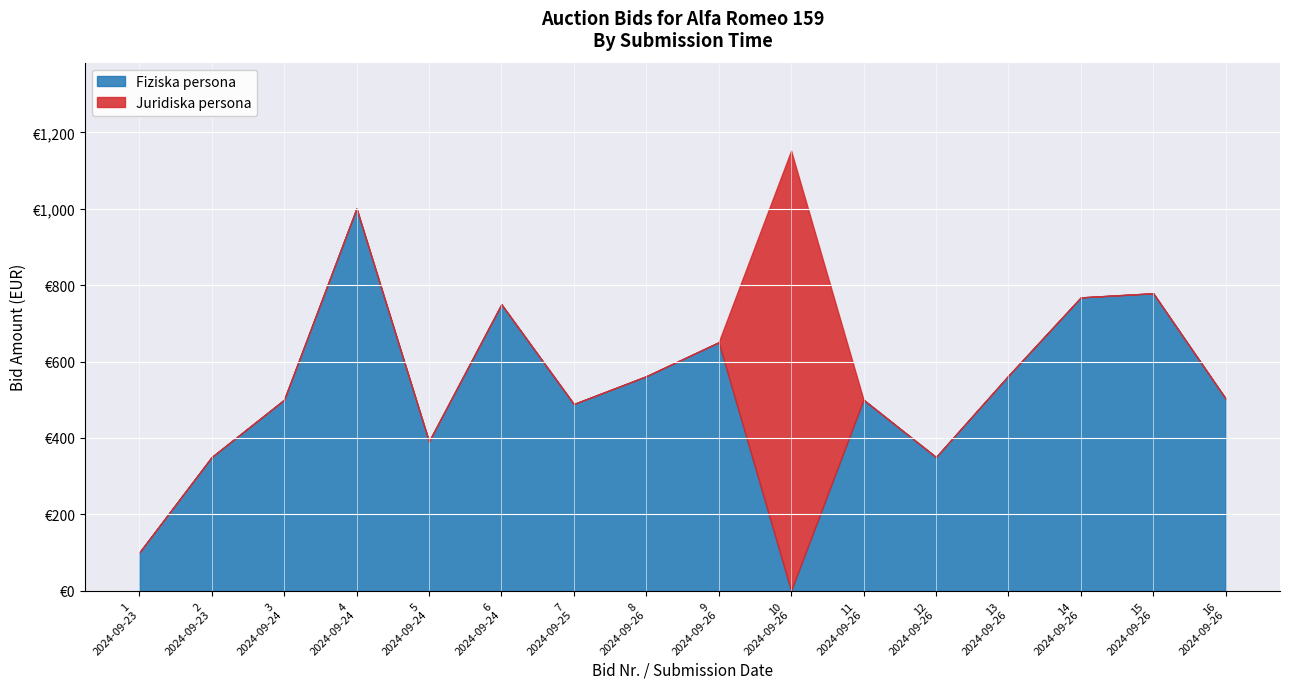

What is the change in value from 4
2024-09-24 to 11
2024-09-26?

-501.0